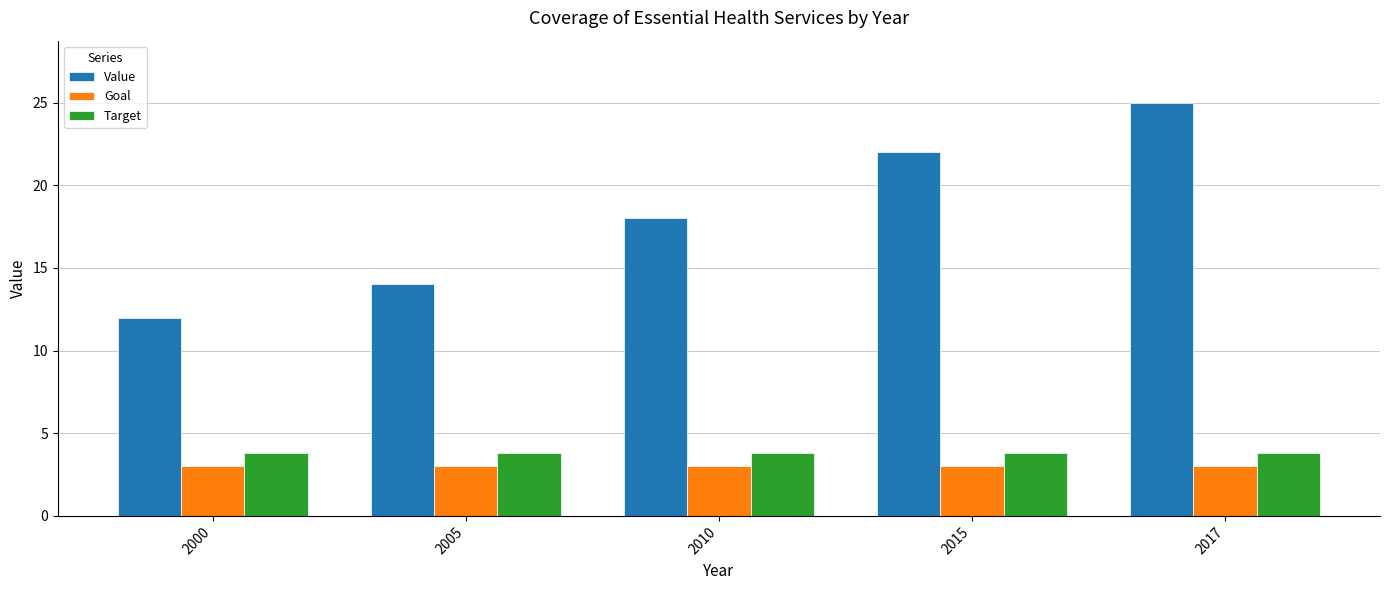

At how many categories does at least one series exceed 16?

3